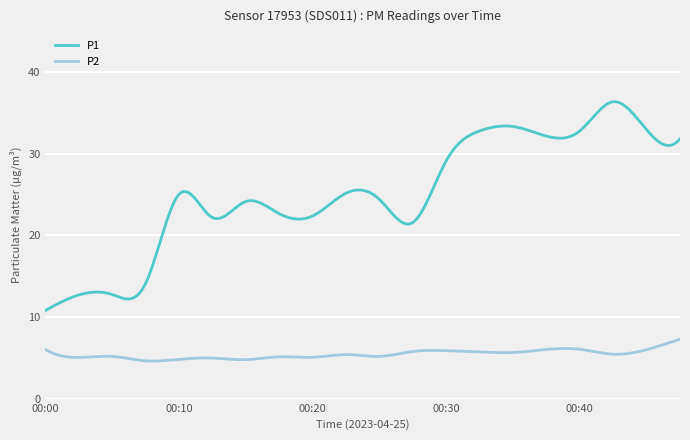

Which series has the largest total across all categories?

P1